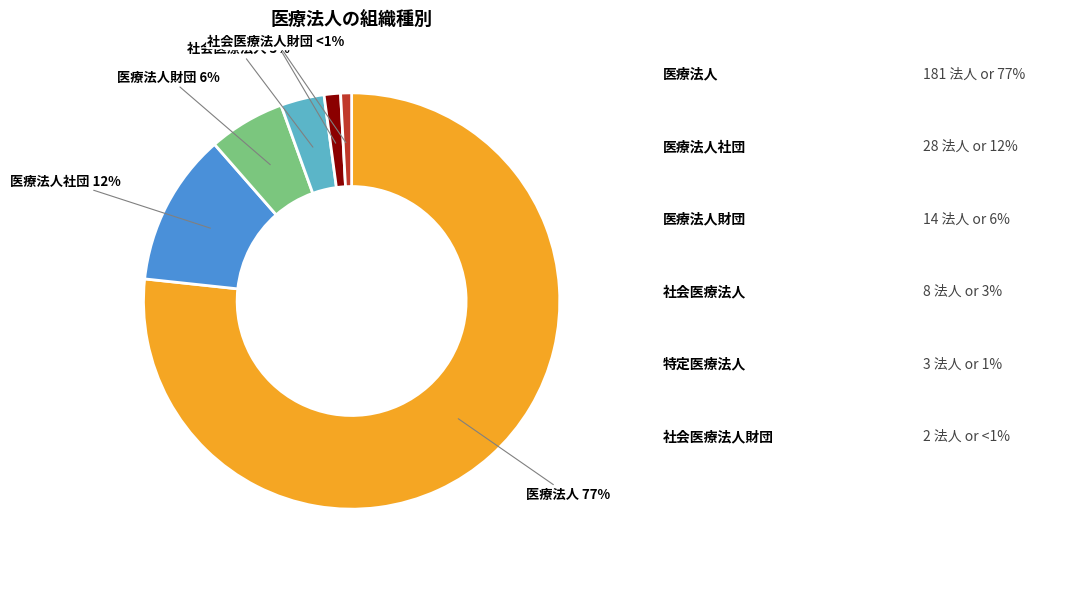

Which has a higher value, 医療法人財団 or 特定医療法人?

医療法人財団